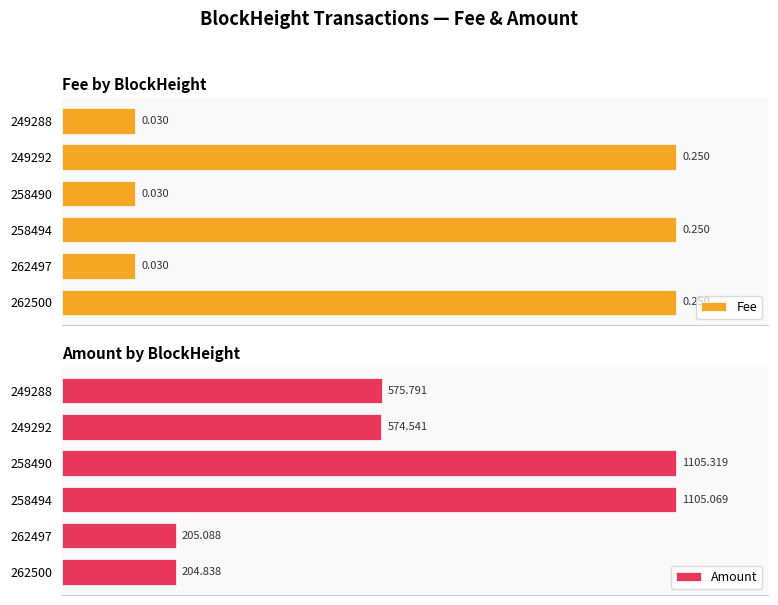

Rank the series by their maximum value, from lowest to highest.

Fee, Amount